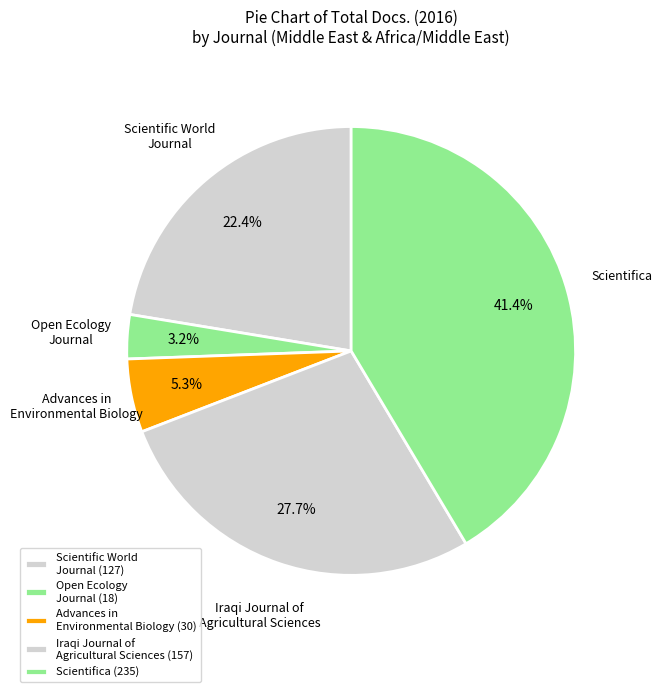

To the nearest percent, what percentage of the pie is Scientifica?

41%